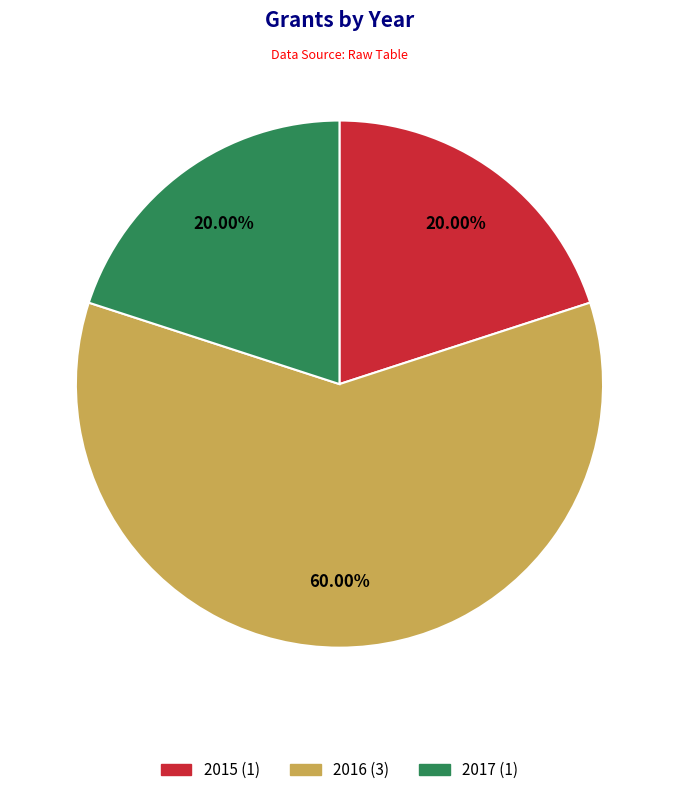

Is the sum of 2015 and 2017 greater than half?

No